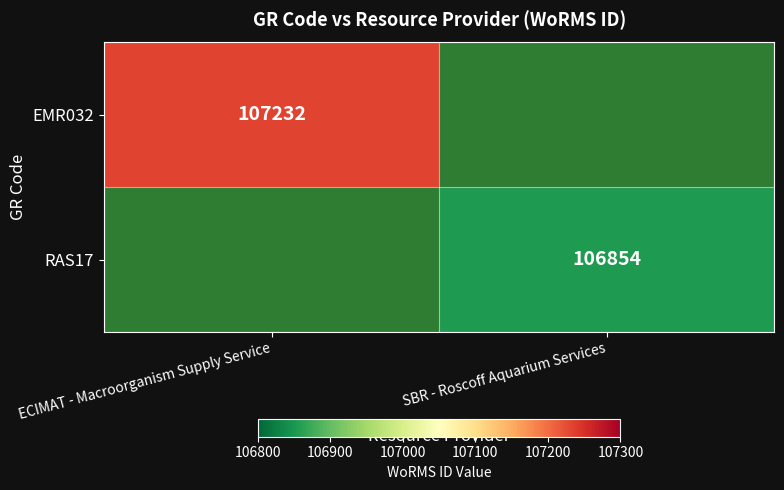

True or false: RAS17 has a value of 106854 at SBR - Roscoff Aquarium Services.

True